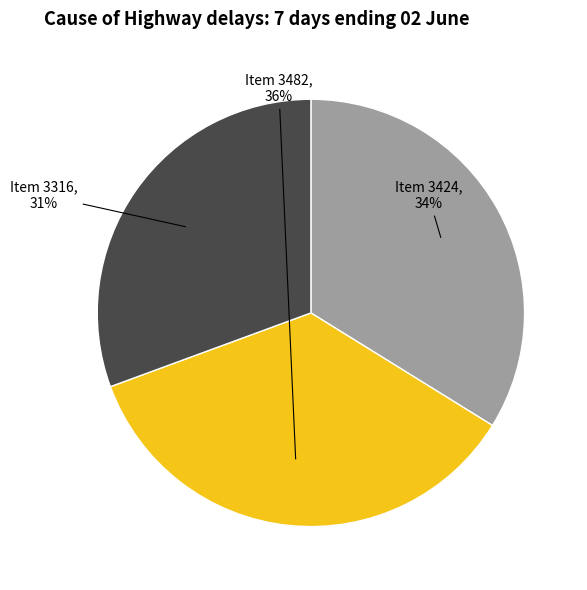

Is there any slice that represents more than half of the pie?

No